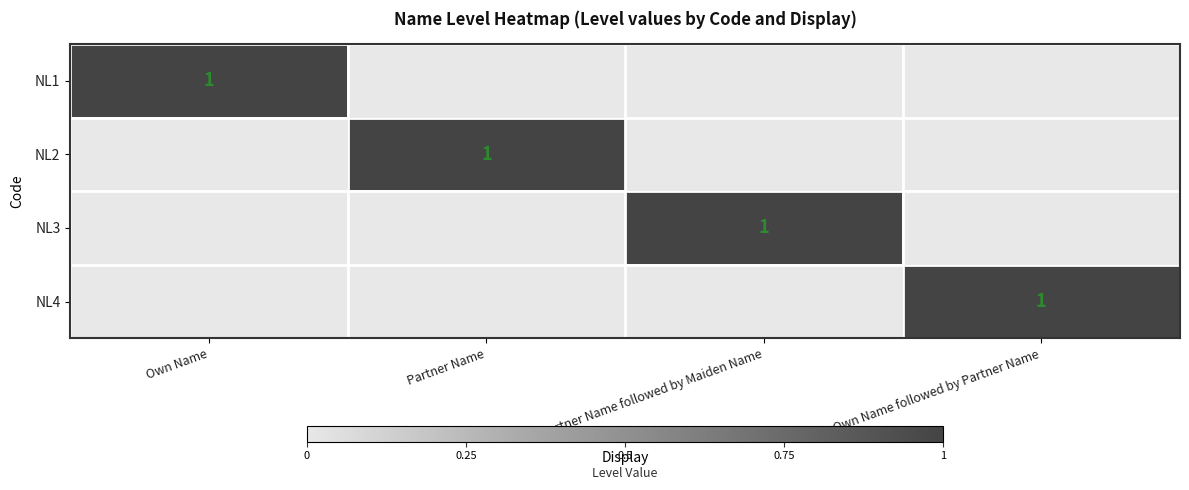

True or false: NL3 has a value of 0 at Own Name.

True